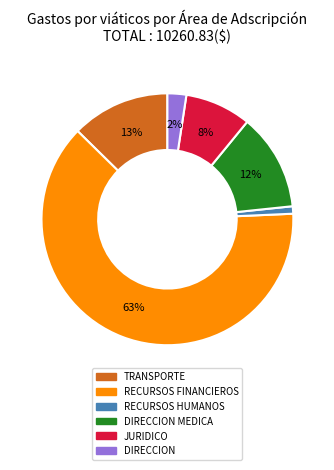

Does RECURSOS FINANCIEROS represent more than half of the total?

Yes